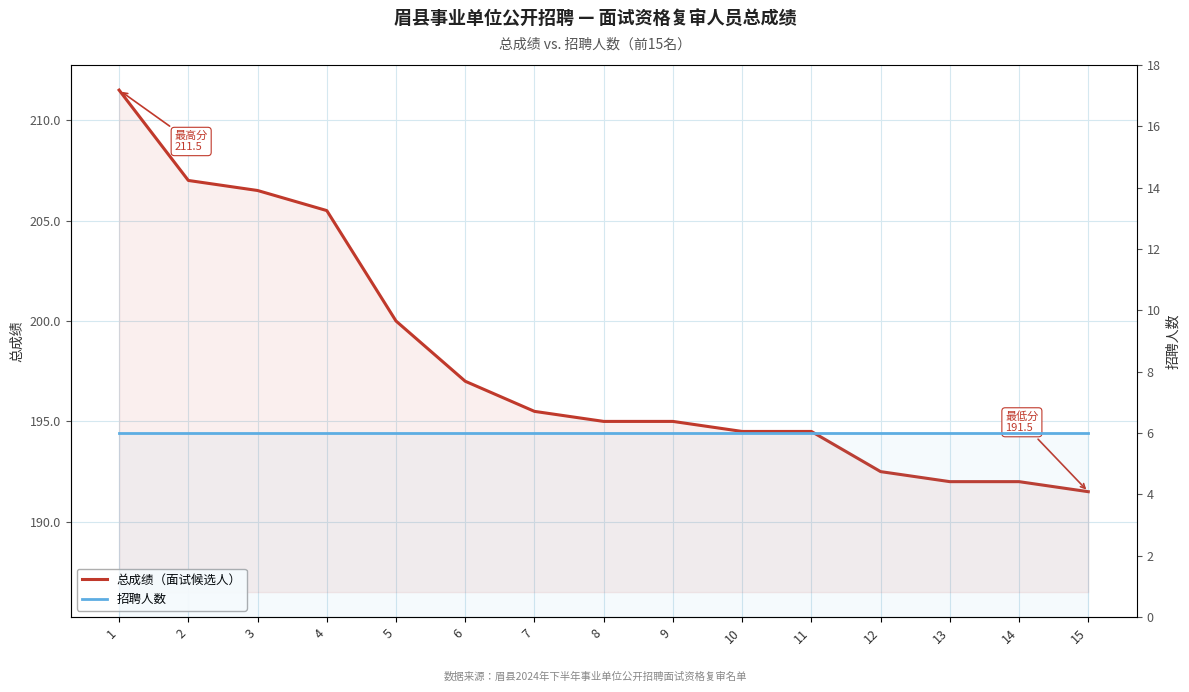

True or false: 招聘人数 and 总成绩（面试候选人） intersect in this chart.

False